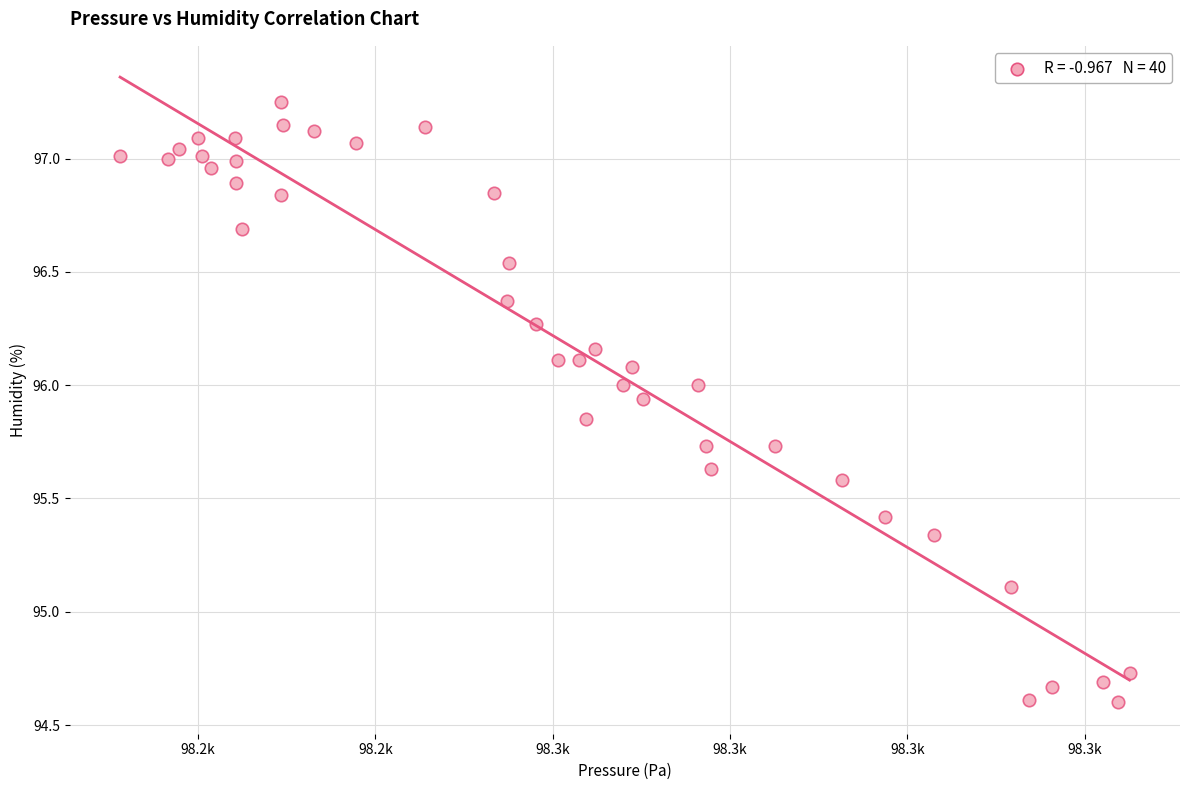

What Y value in the scatter plot is closest to 95?

95.1